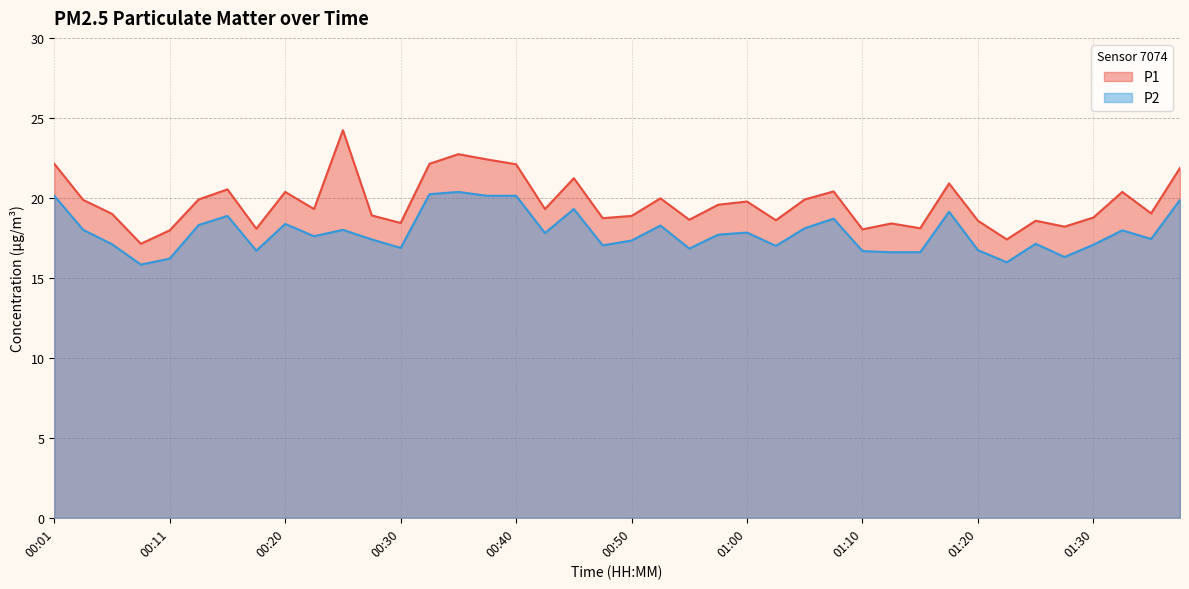

How many interior local peaks does the P1 series have?

12